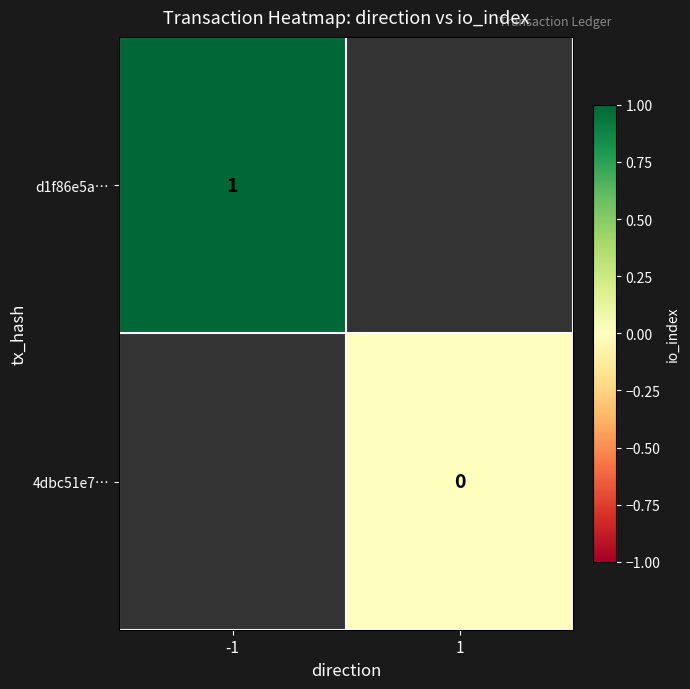

Is it true that d1f86e5a… equals 1 at -1?

True